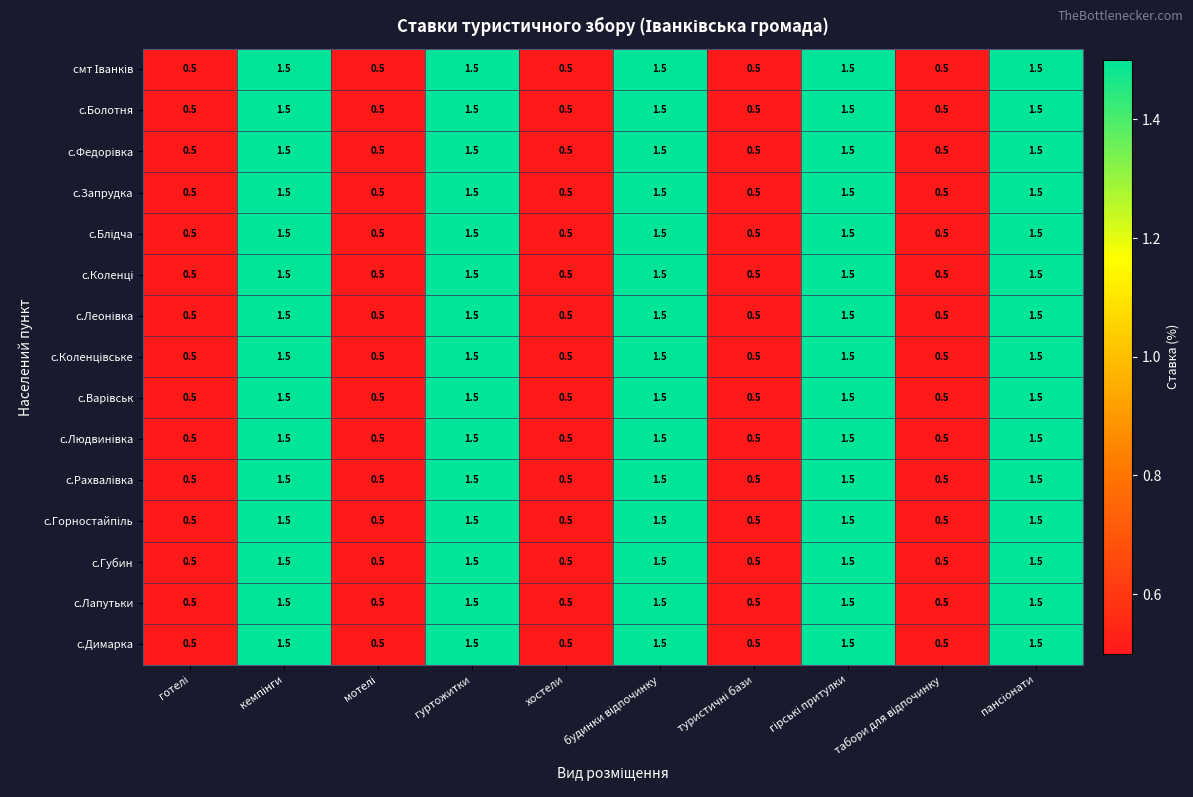

What is the smallest value displayed?

0.5